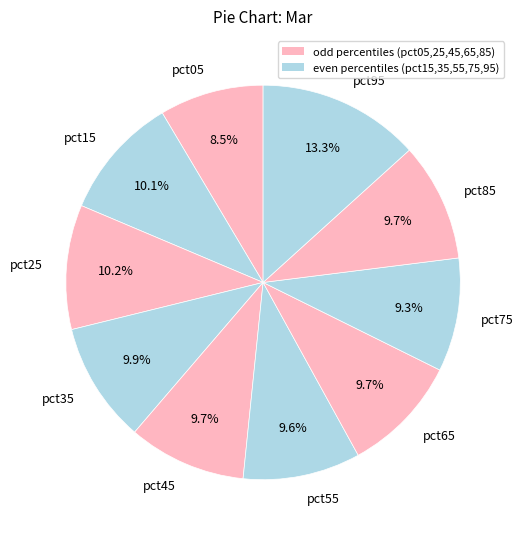

Is there a majority slice in this chart?

No